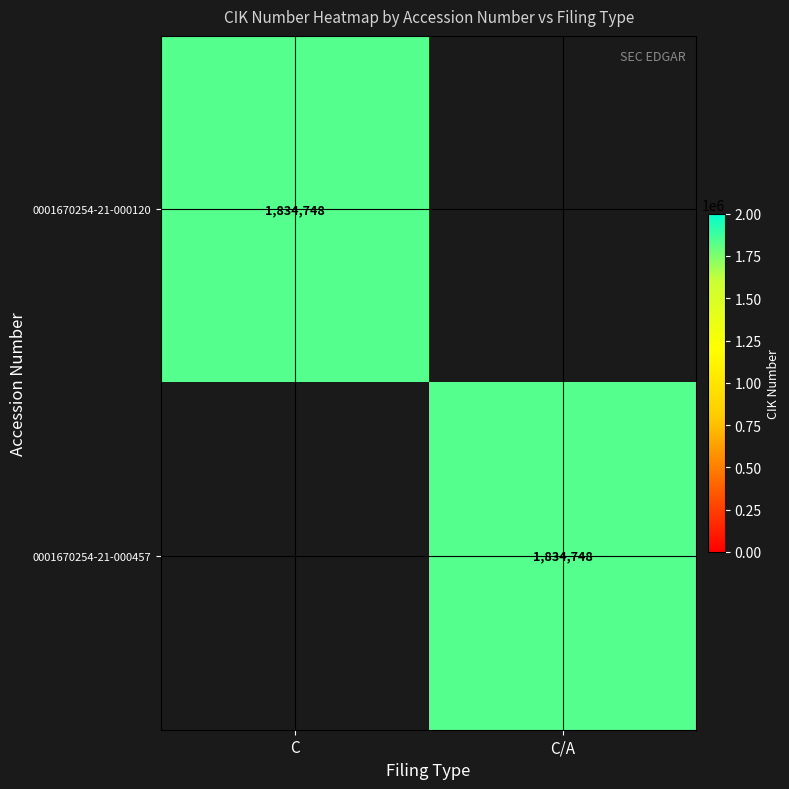

The 0001670254-21-000457 series shows 1834748 at C/A. True or false?

True